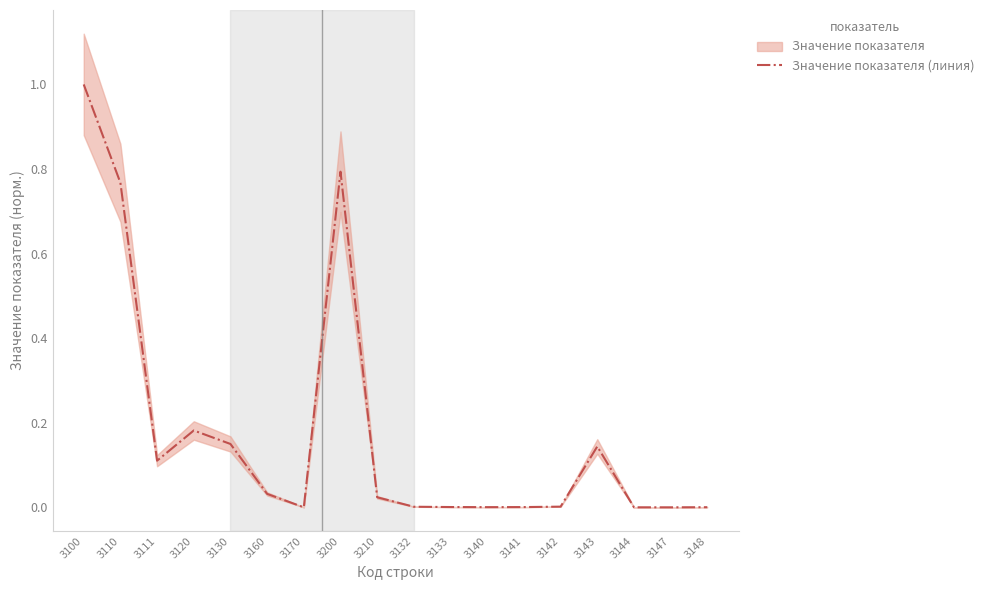

Reading left to right, list all the values displayed in this chart.

3100=1.0	3110=0.8	3111=0.1	3120=0.2	3130=0.1	3160=0.0	3170=0.0	3200=0.8	3210=0.0	3132=0.0	3133=0.0	3140=0.0	3141=0.0	3142=0.0	3143=0.1	3144=0.0	3147=0.0	3148=0.0